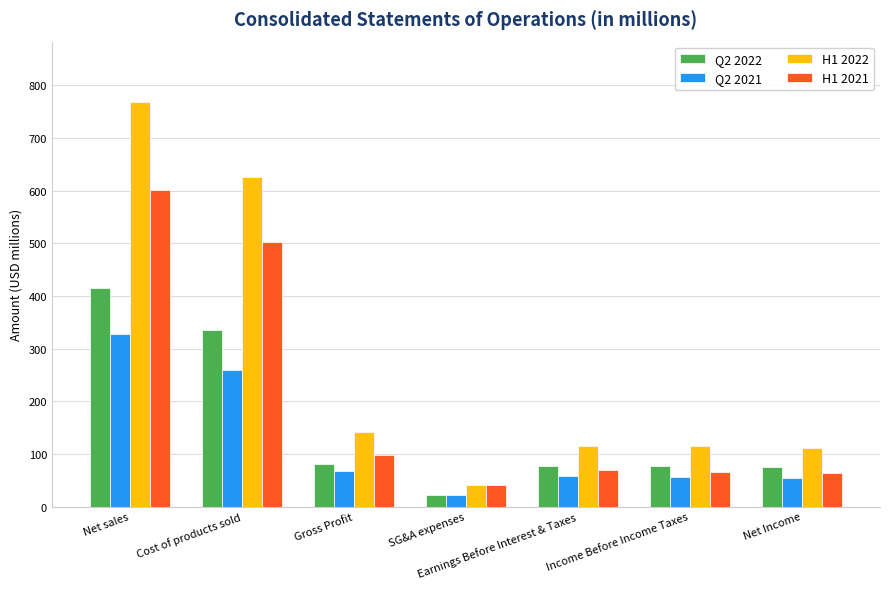

What is the average value of the Q2 2022 series?

154.3